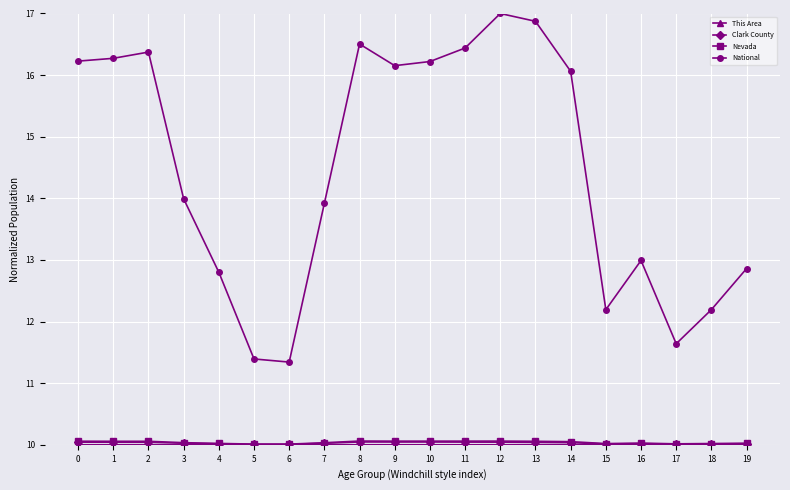

In National, how many points are higher than both neighbors (excluding endpoints)?

4